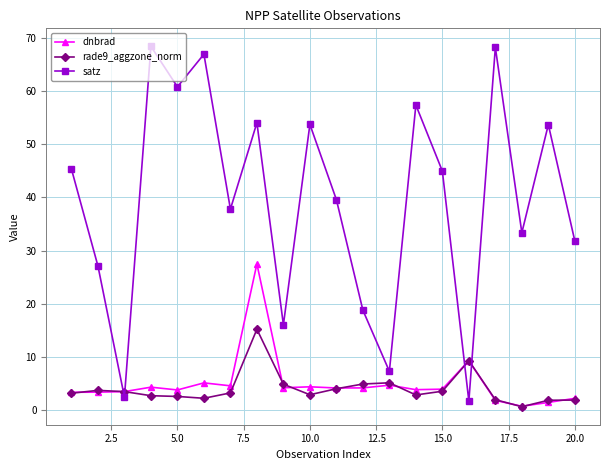

What is the difference between the maximum and minimum values in the dnbrad series?

26.7